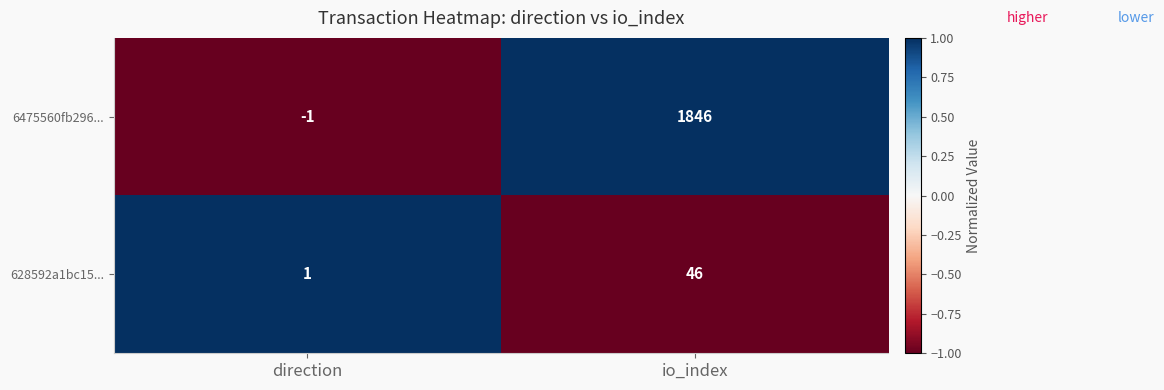

How many negative values does the 6475560fb296... series have?

1